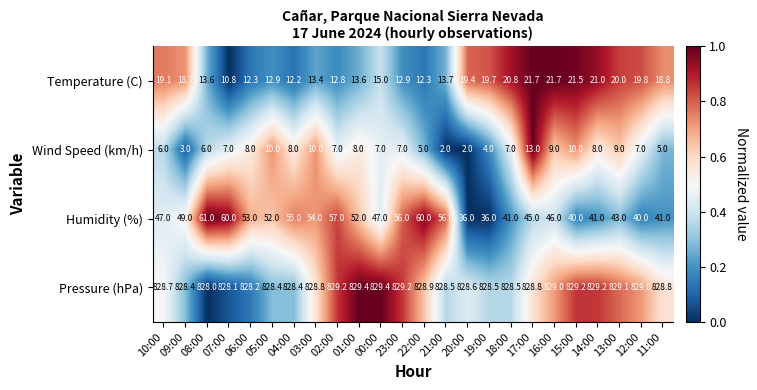

List the series in order of their peak value, lowest first.

Wind Speed (km/h), Temperature (C), Humidity (%), Pressure (hPa)